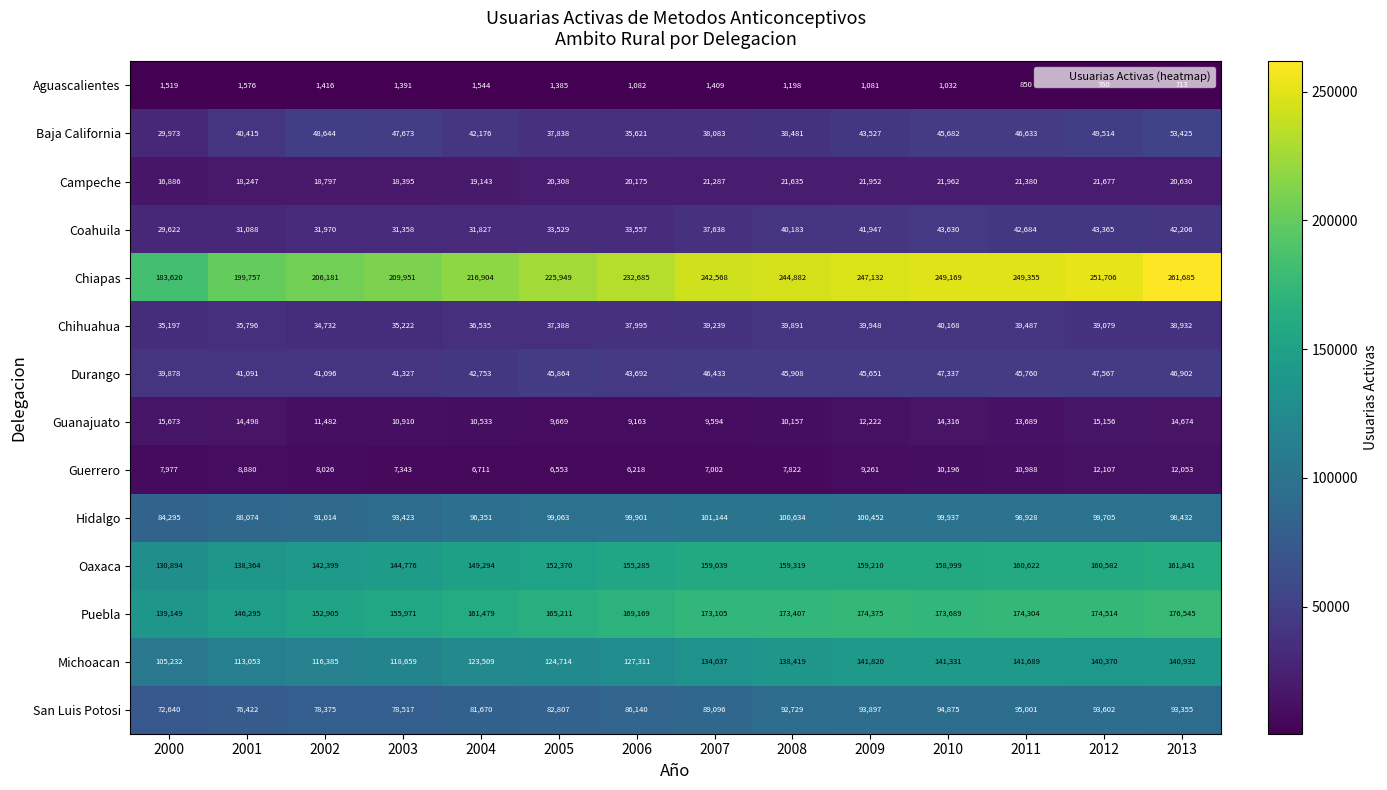

Which category has the lowest value across all series?

2013